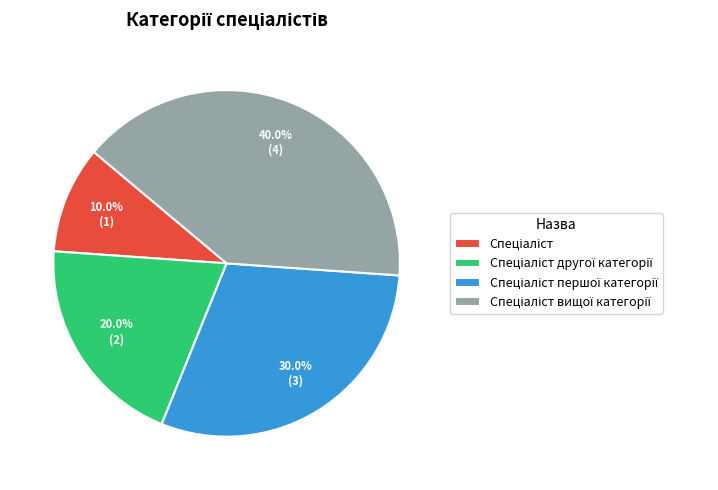

How many segments does this pie chart have?

4